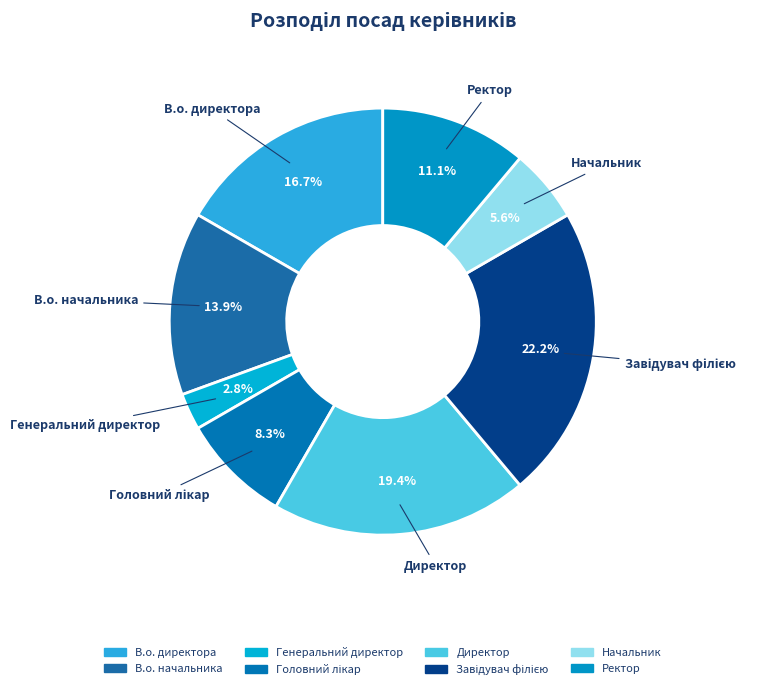

Is it true that Директор is 19% of the pie?

True